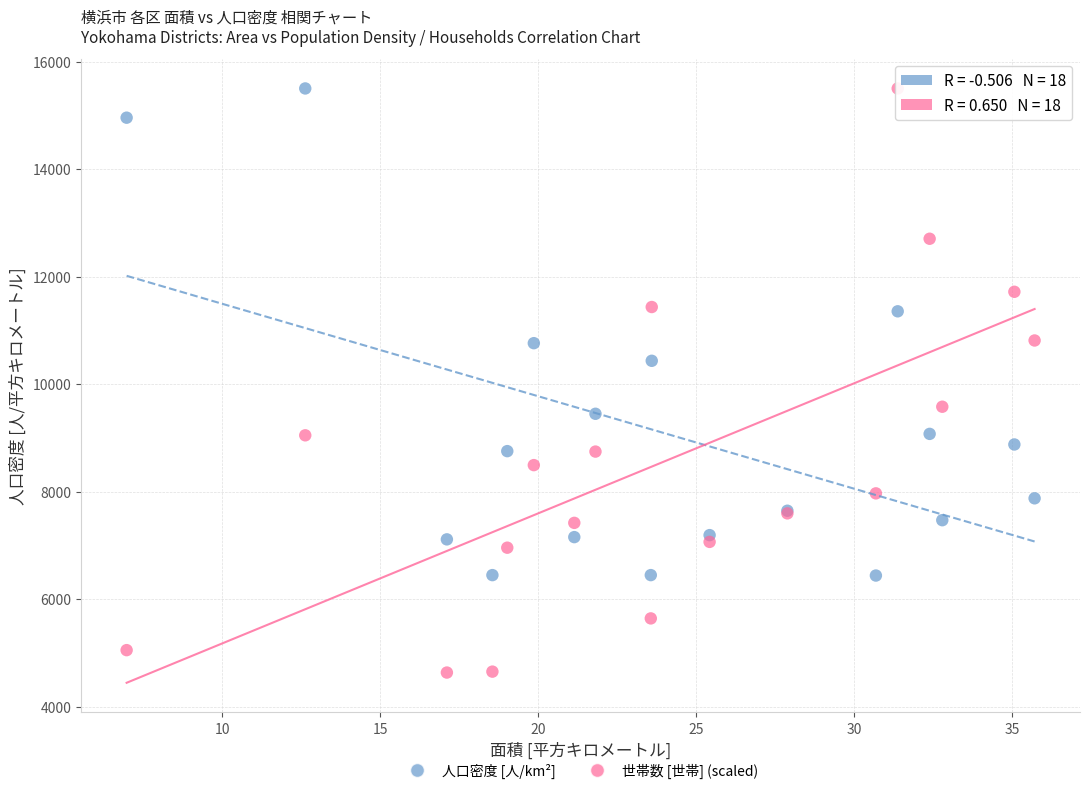

Which series has the largest Y range (max minus min)?

世帯数 [世帯] (scaled)